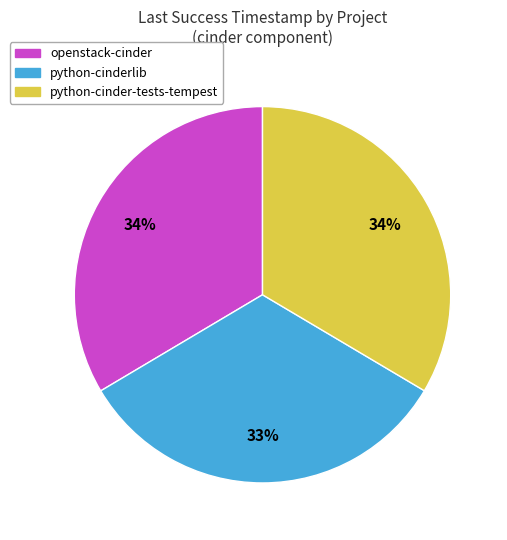

To the nearest percent, what percentage of the pie is python-cinderlib?

33%